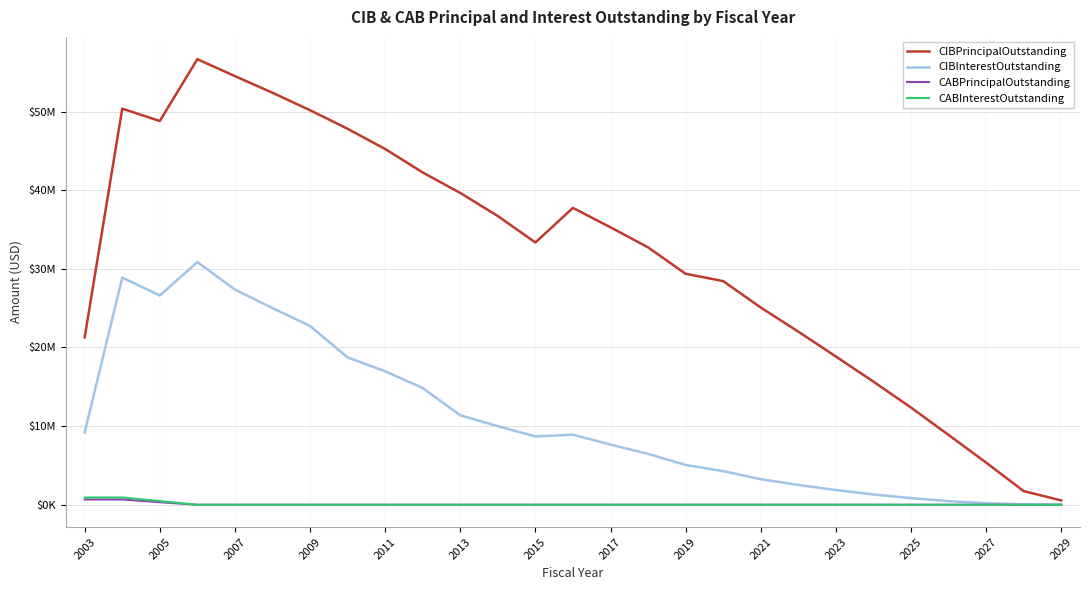

Does the chart have visible grid lines?

Yes